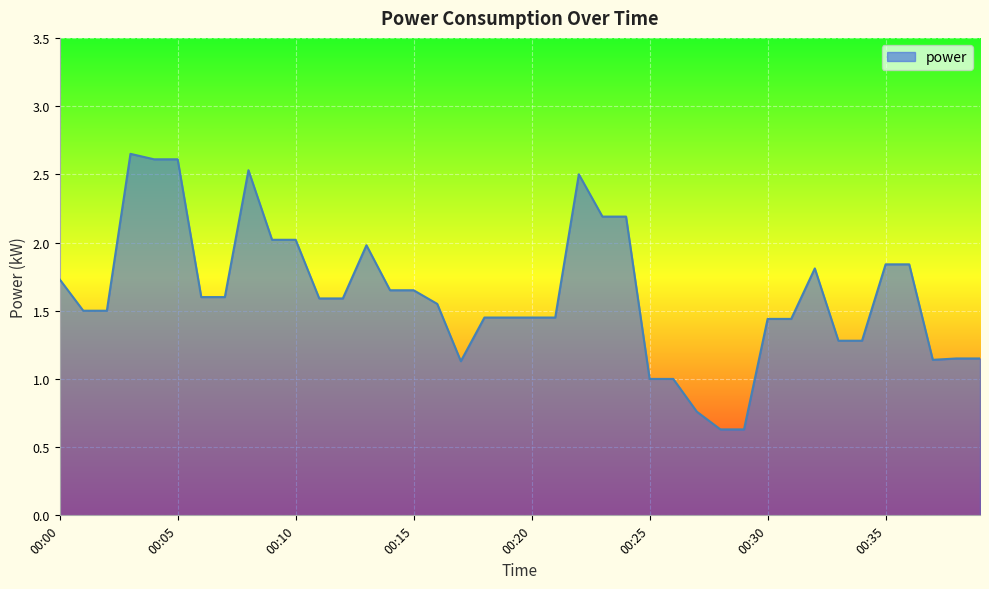

What is the smallest value displayed?

0.6